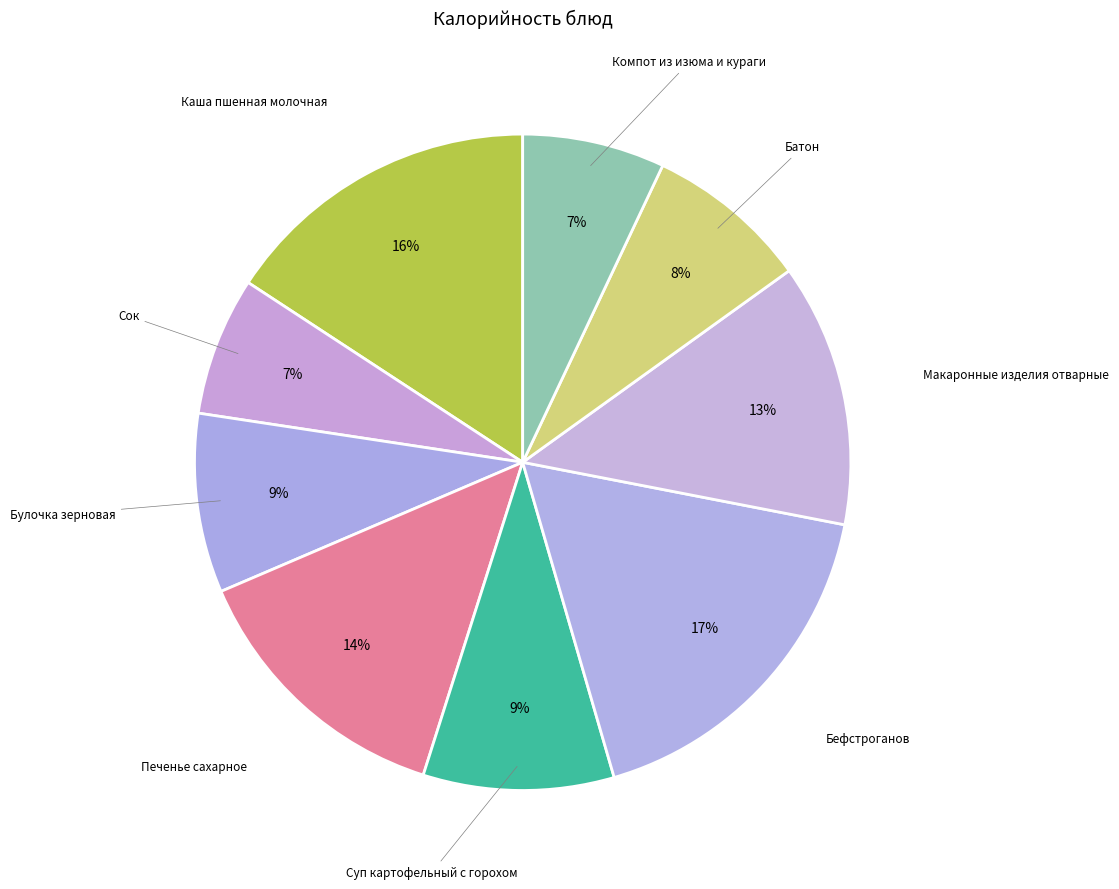

Is Каша пшенная молочная the majority of the pie?

No